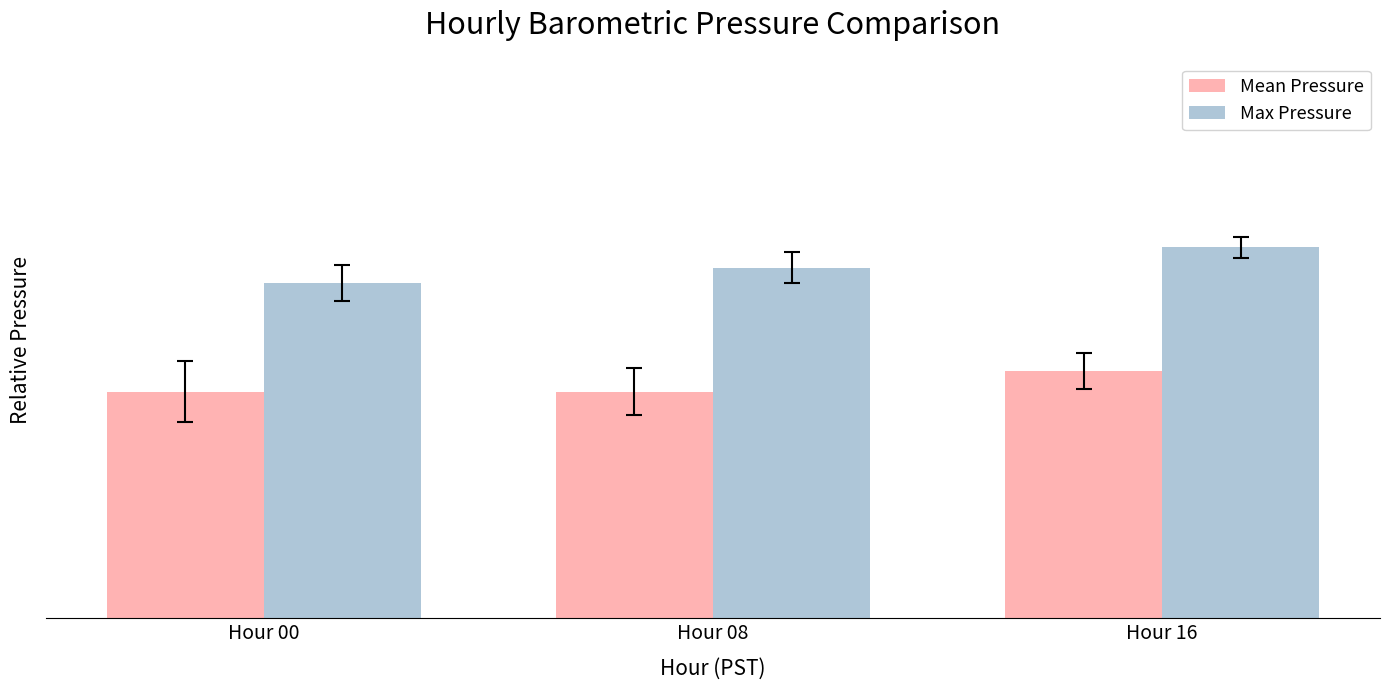

At Hour 16, list the series in order from smallest to largest.

Mean Pressure, Max Pressure